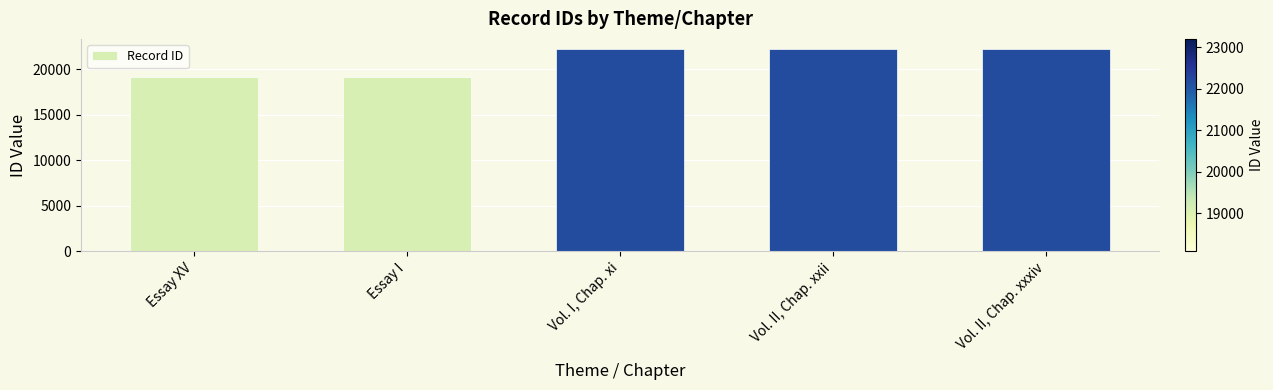

What is the label of the 3rd bar from the right?

Vol. I, Chap. xi